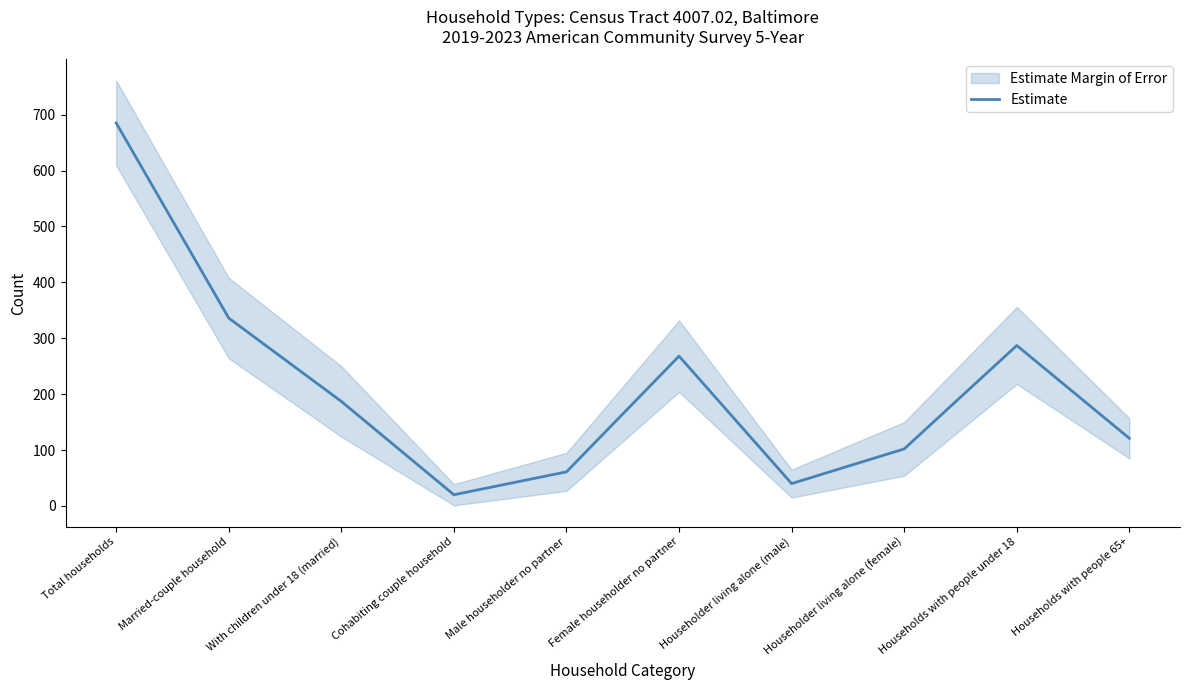

At which label is the value closest to 352?

Married-couple household